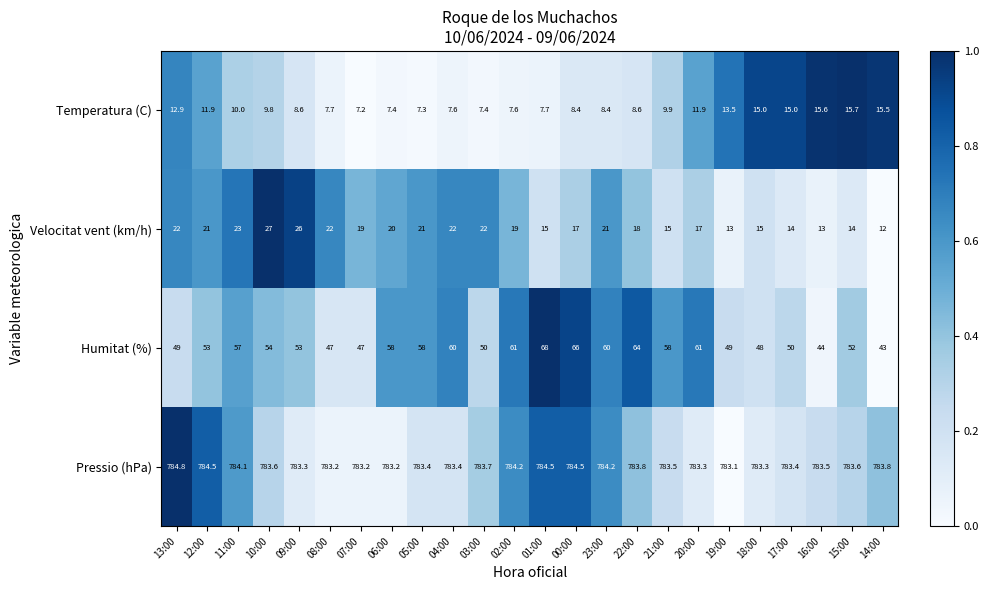

What is the average value of the Humitat (%) series?

54.6